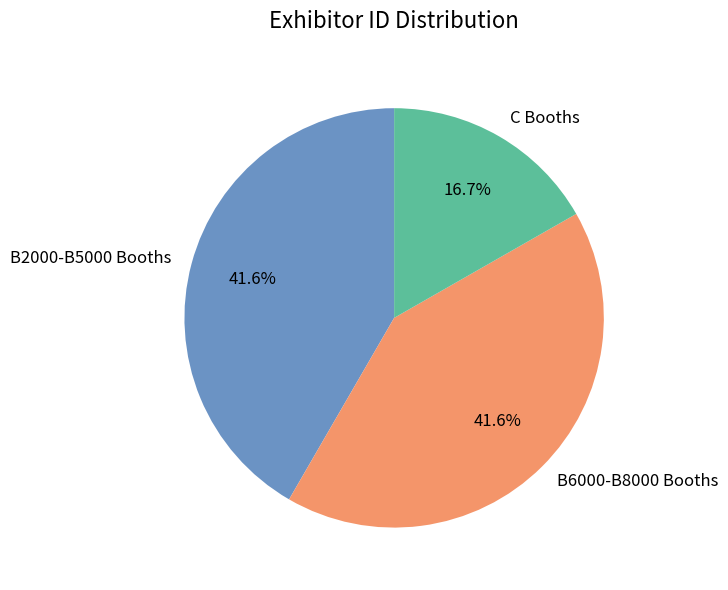

Is B6000-B8000 Booths the majority of the pie?

No